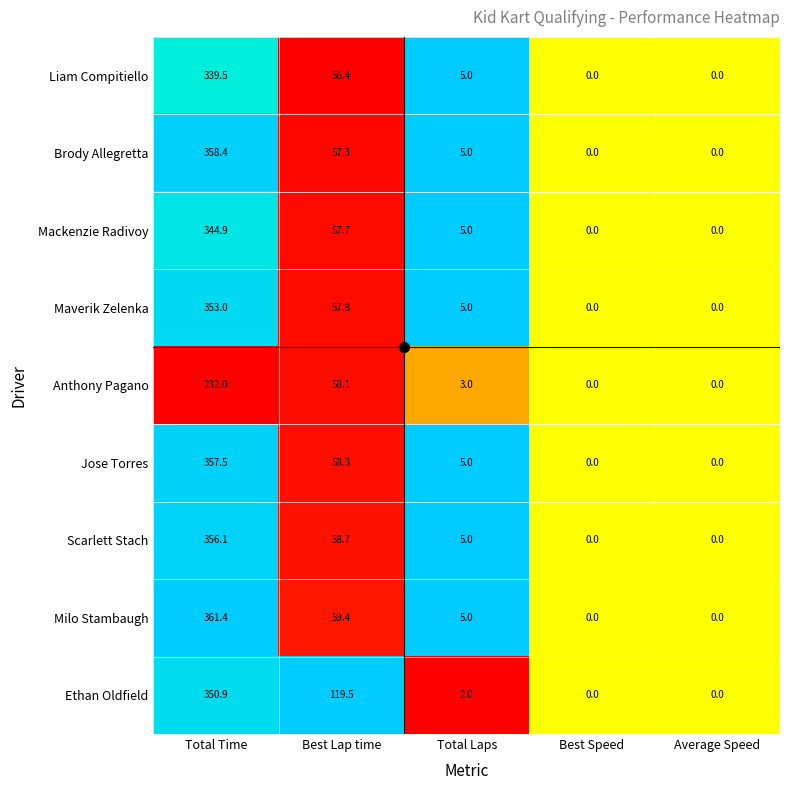

What is the difference between the Ethan Oldfield values at Best Lap time and Best Speed?

119.5